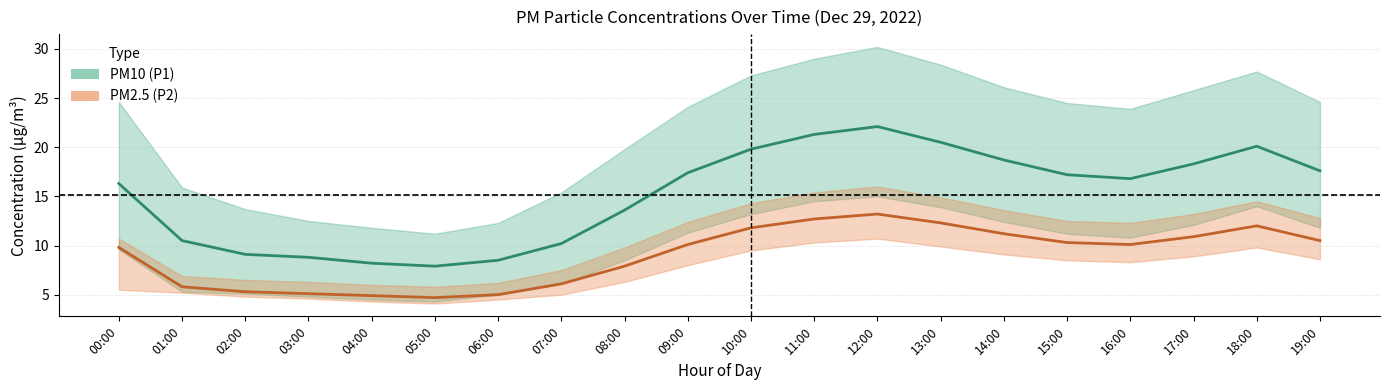

What is the label of the 8th point from the left?

07:00